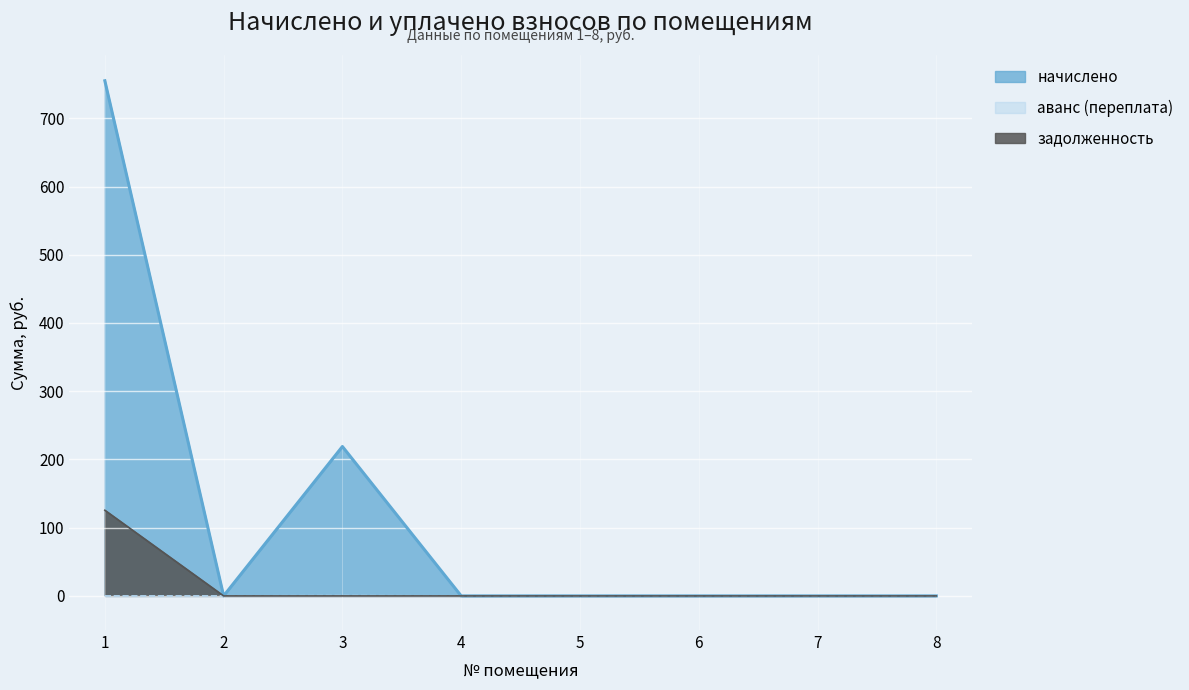

Is it true that задолженность equals 0.0 at 5?

True